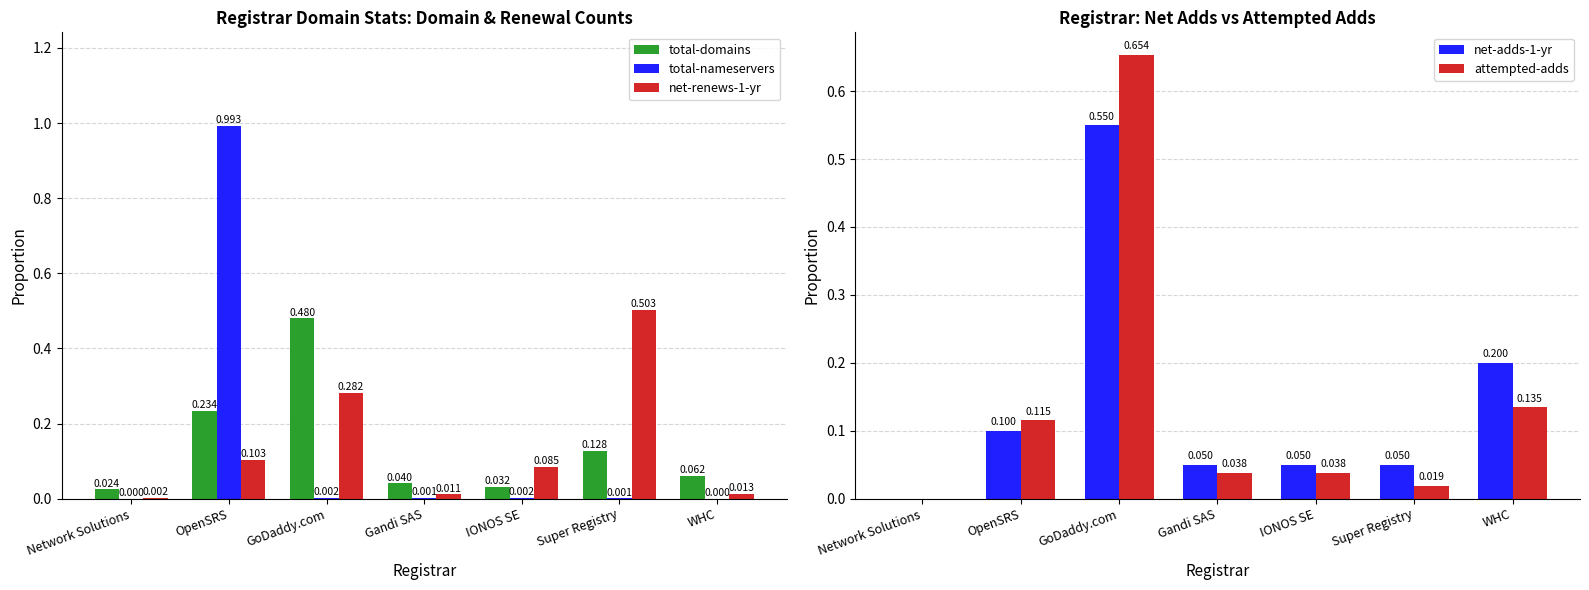

What is the label of the 2nd bar from the left?

OpenSRS